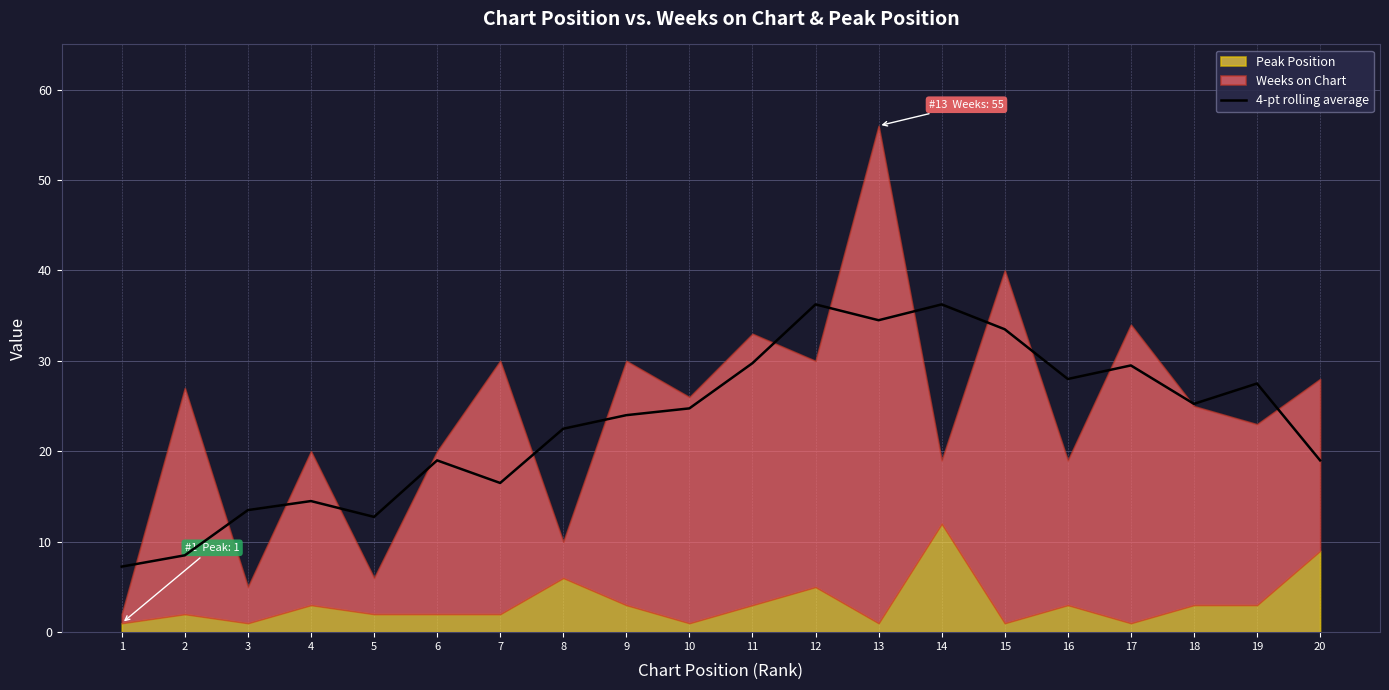

What is the difference between the maximum and minimum values?

29.0